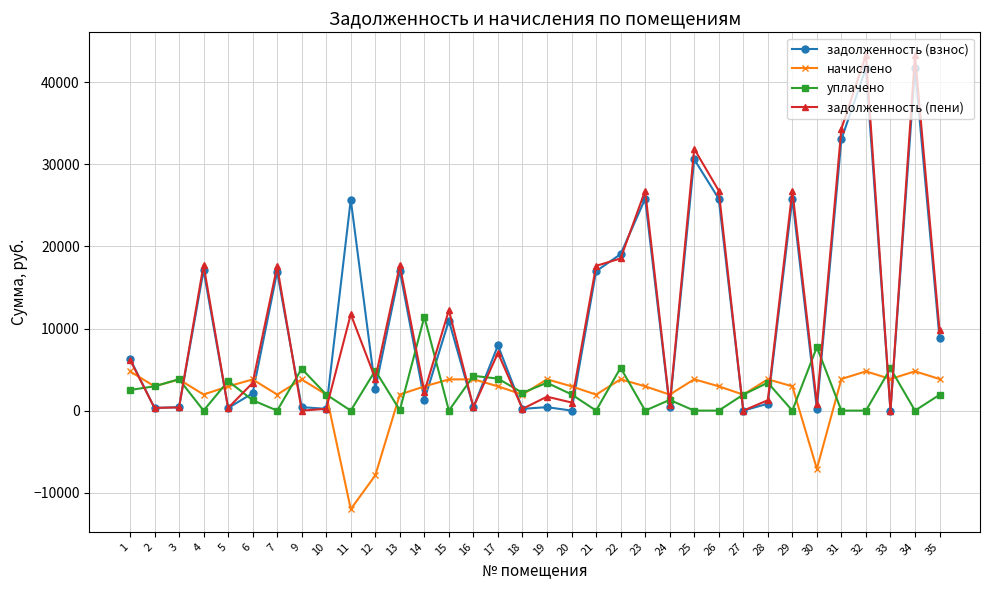

Is the value of задолженность (пени) at 11 greater than the value of задолженность (взнос) at 33?

Yes